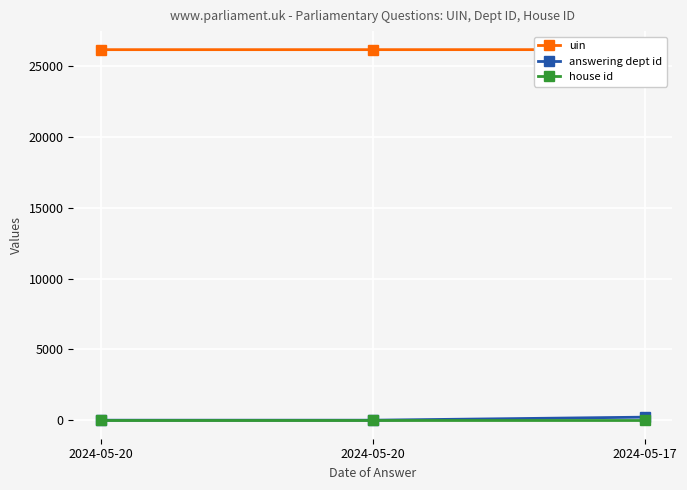

List the series in order of their peak value, lowest first.

house id, answering dept id, uin